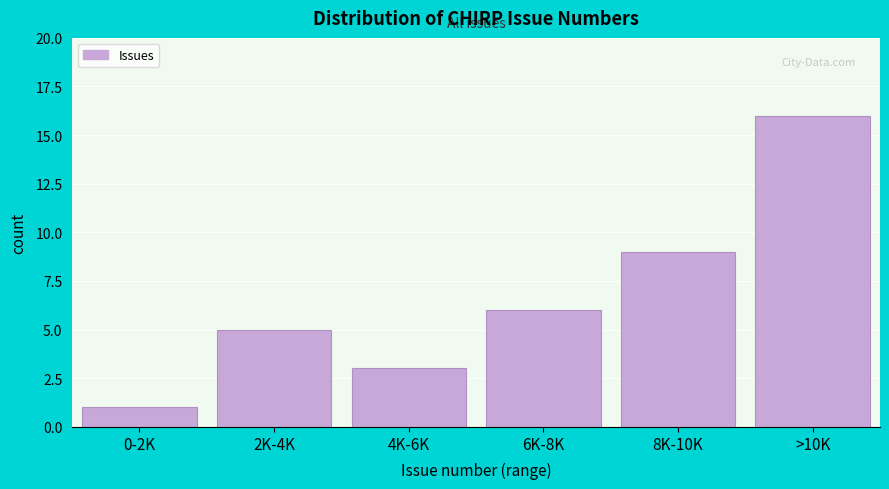

Reading left to right, transcribe all the data shown in this chart.

1	5	3	6	9	16